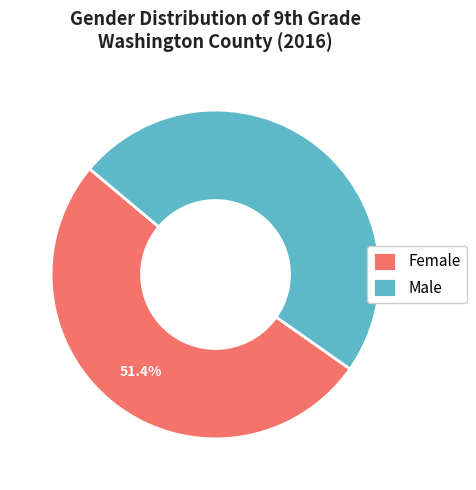

Between Female and Male, which is larger?

Female